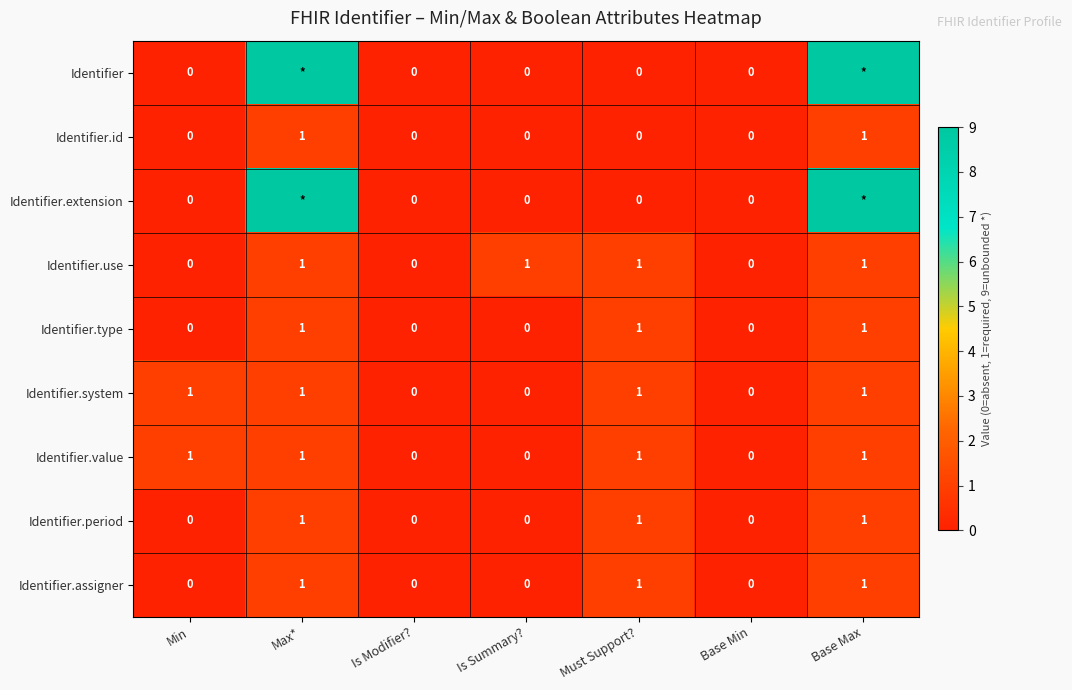

Which has a higher value, Is Summary? or Is Modifier??

Is Summary?